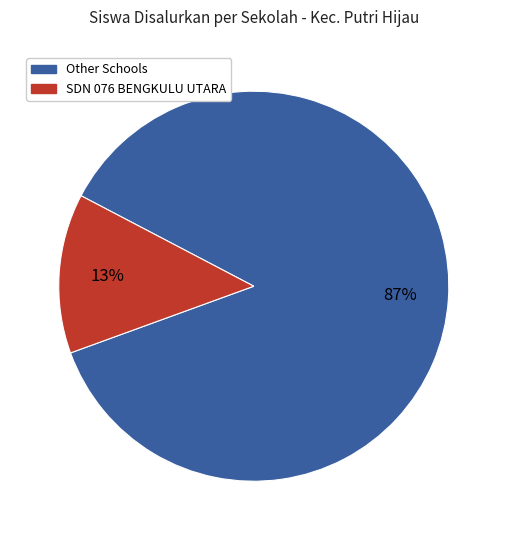

To the nearest percent, what is the difference between the largest and smallest slice percentages?

74%